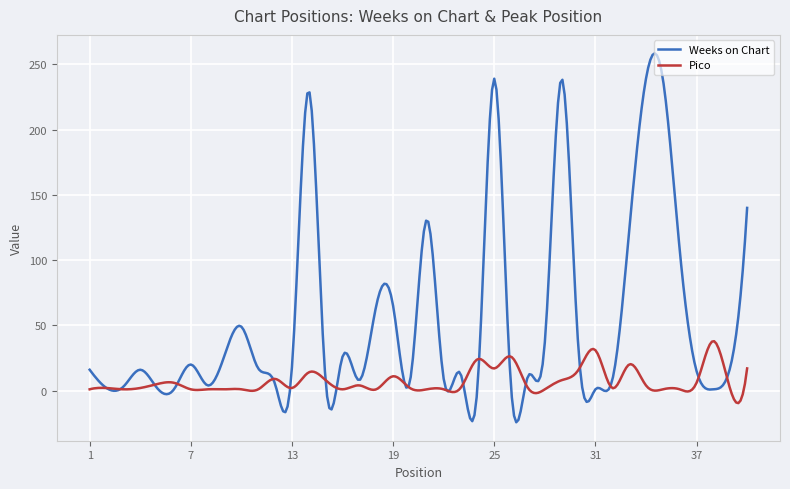

Rank the series by their maximum value, from lowest to highest.

Pico, Weeks on Chart